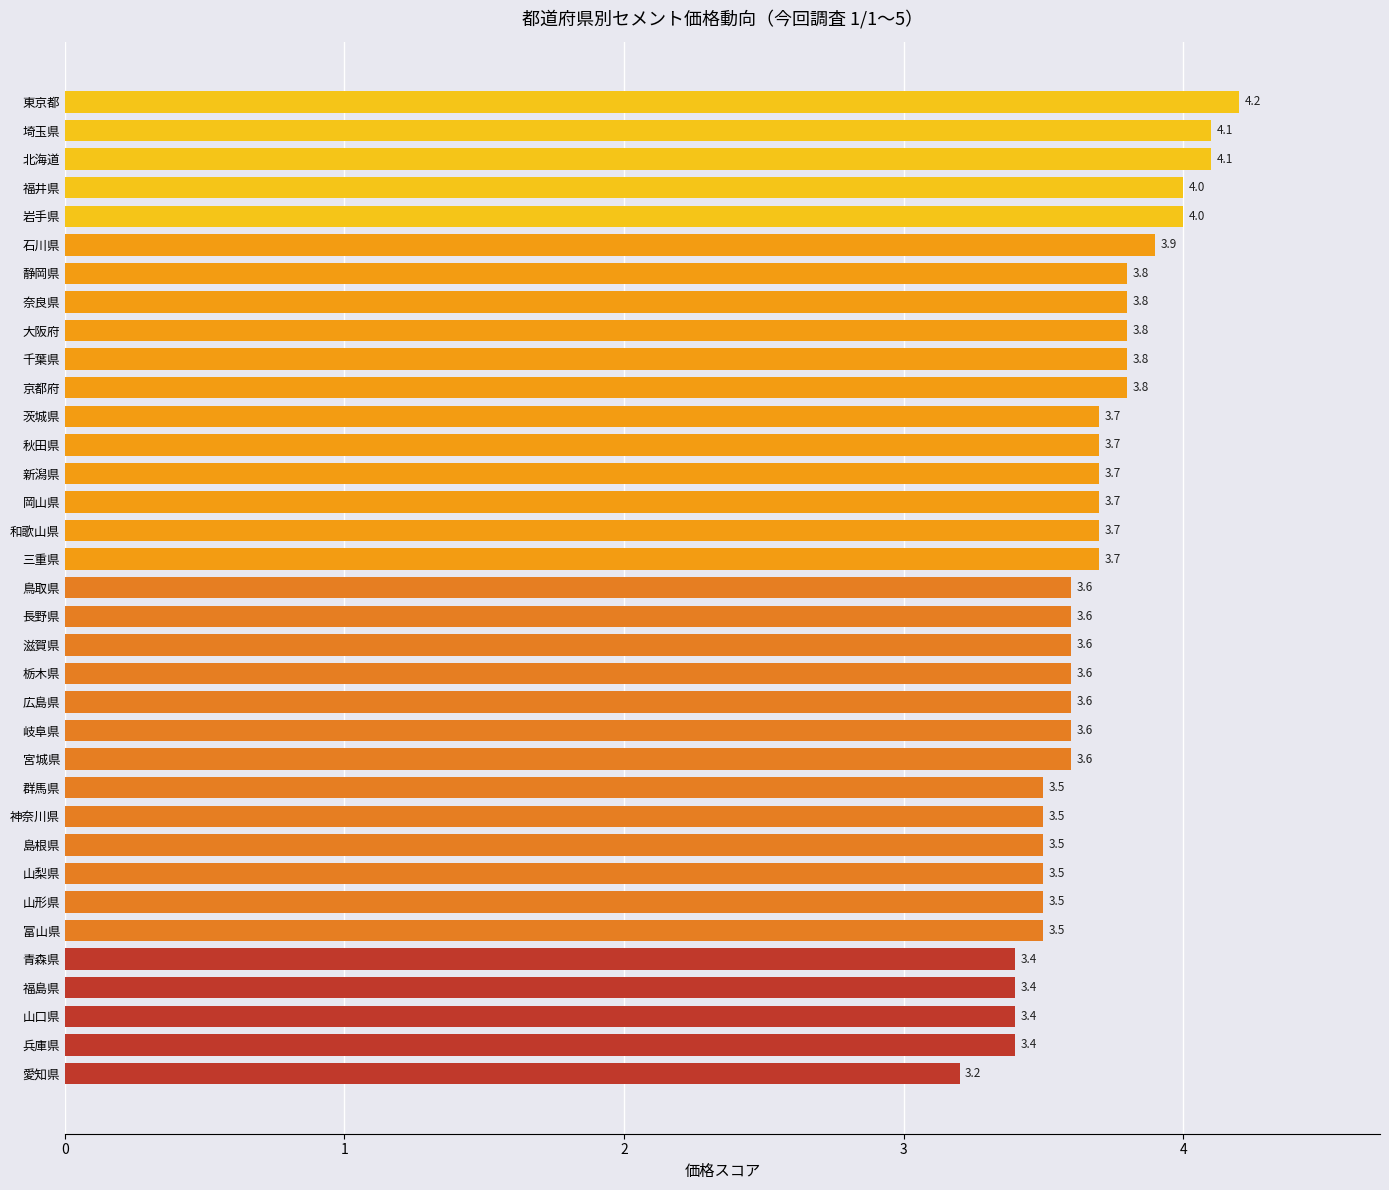

How many bars are there in total?

35